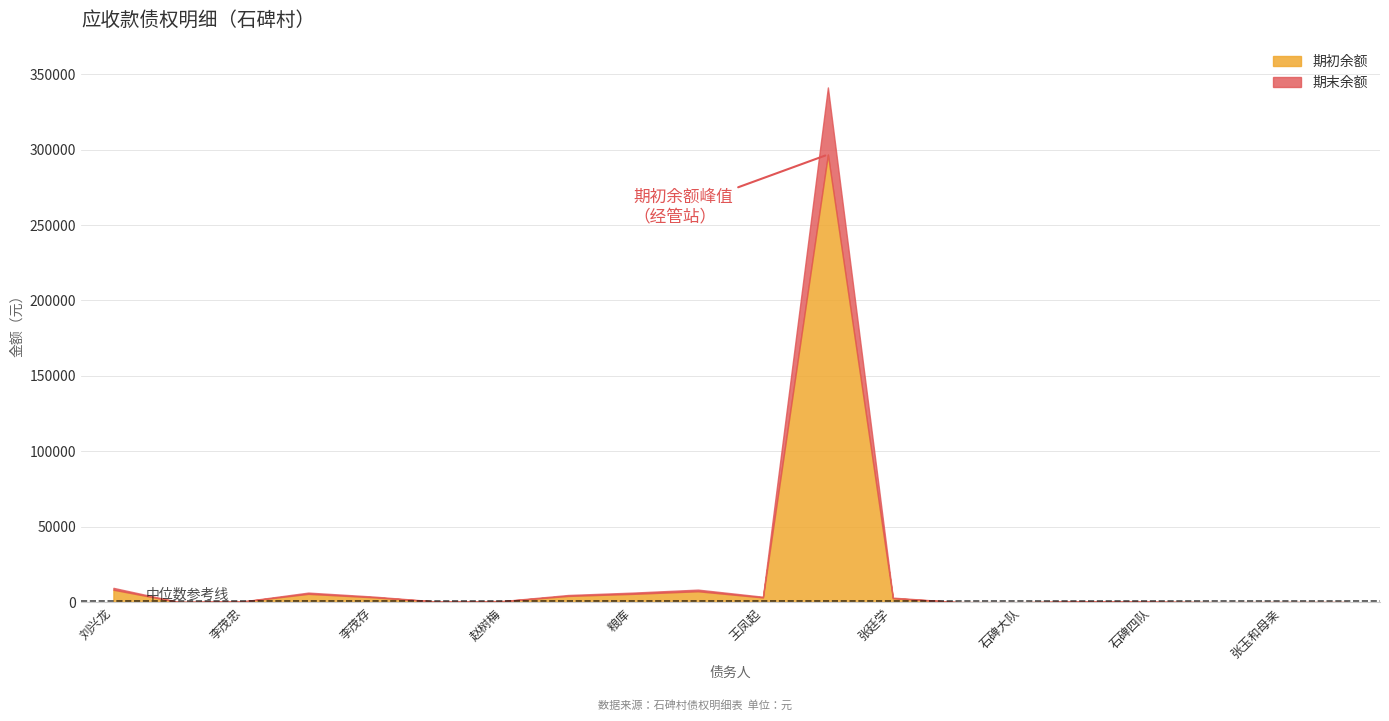

At which label is 期初余额 closest to 148350?

刘兴龙